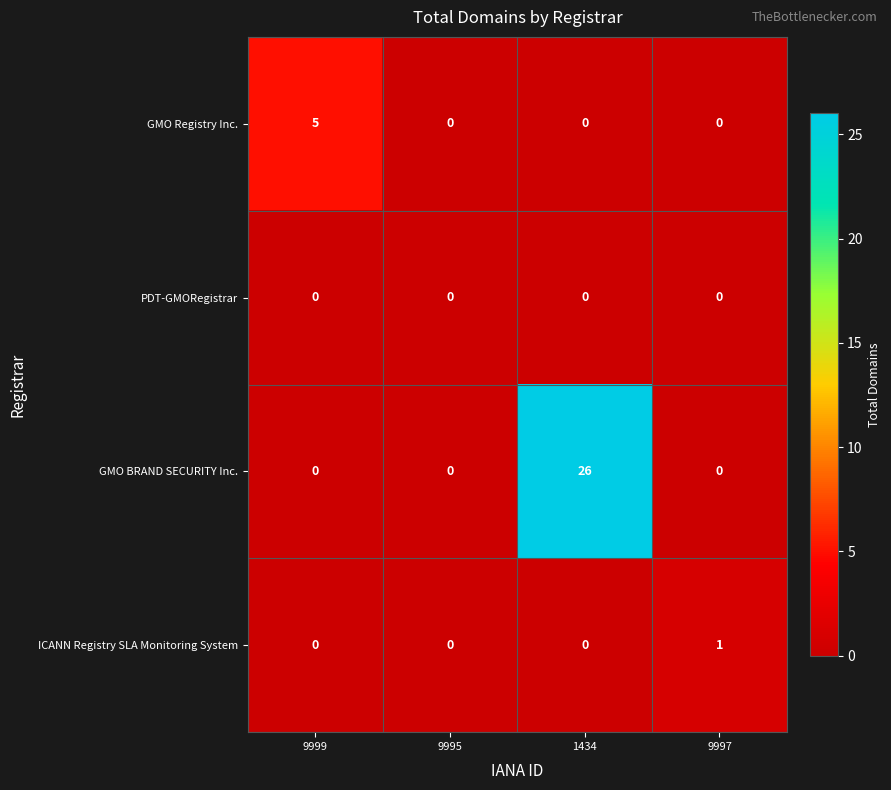

At which category is the sum across all series the highest?

1434